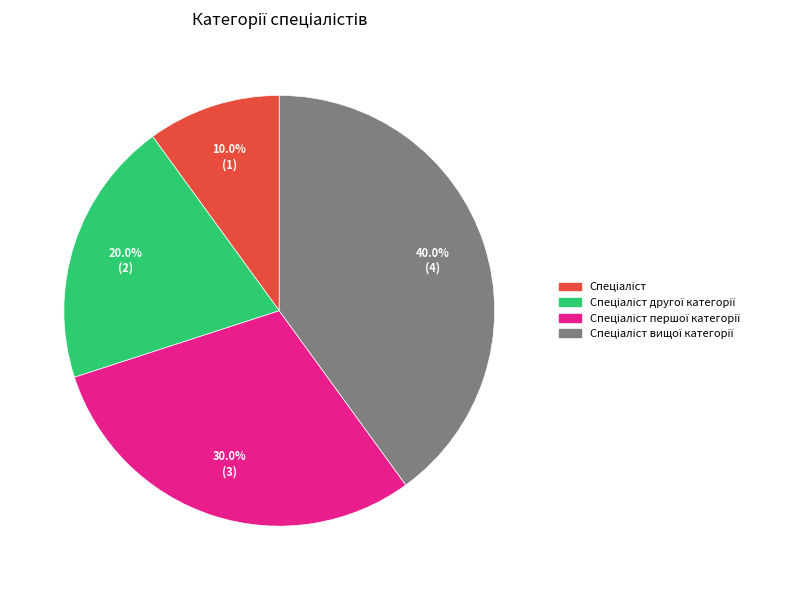

Does any single category account for the majority?

No